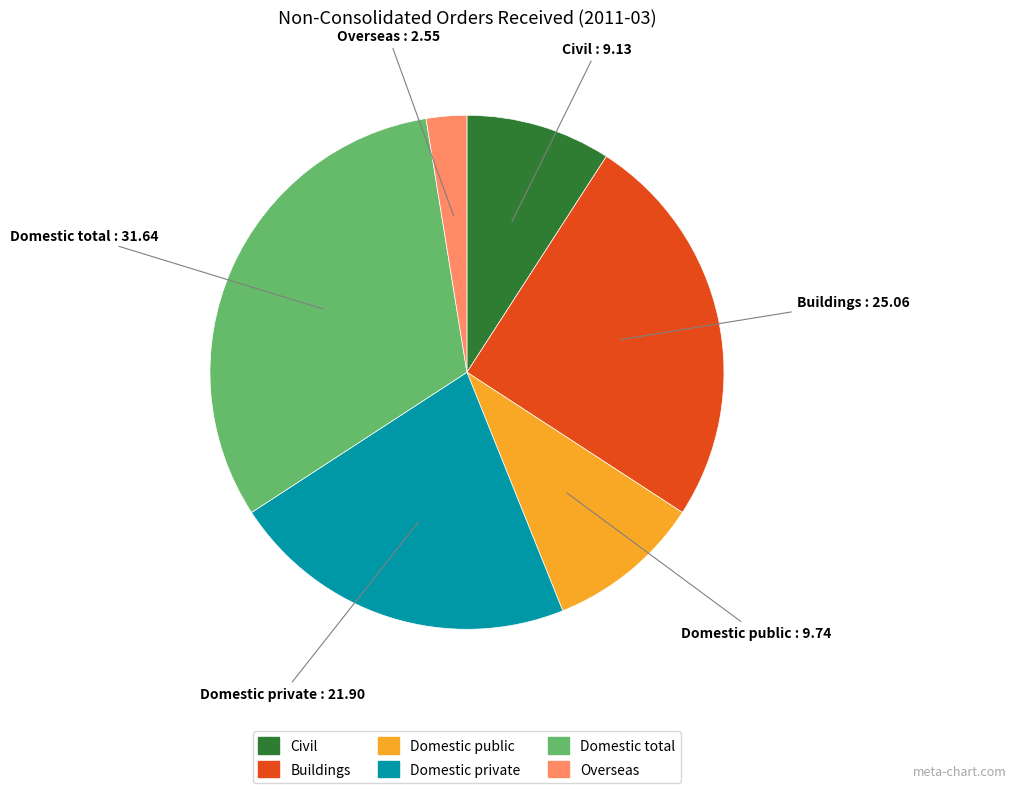

Is there any slice that represents more than half of the pie?

No